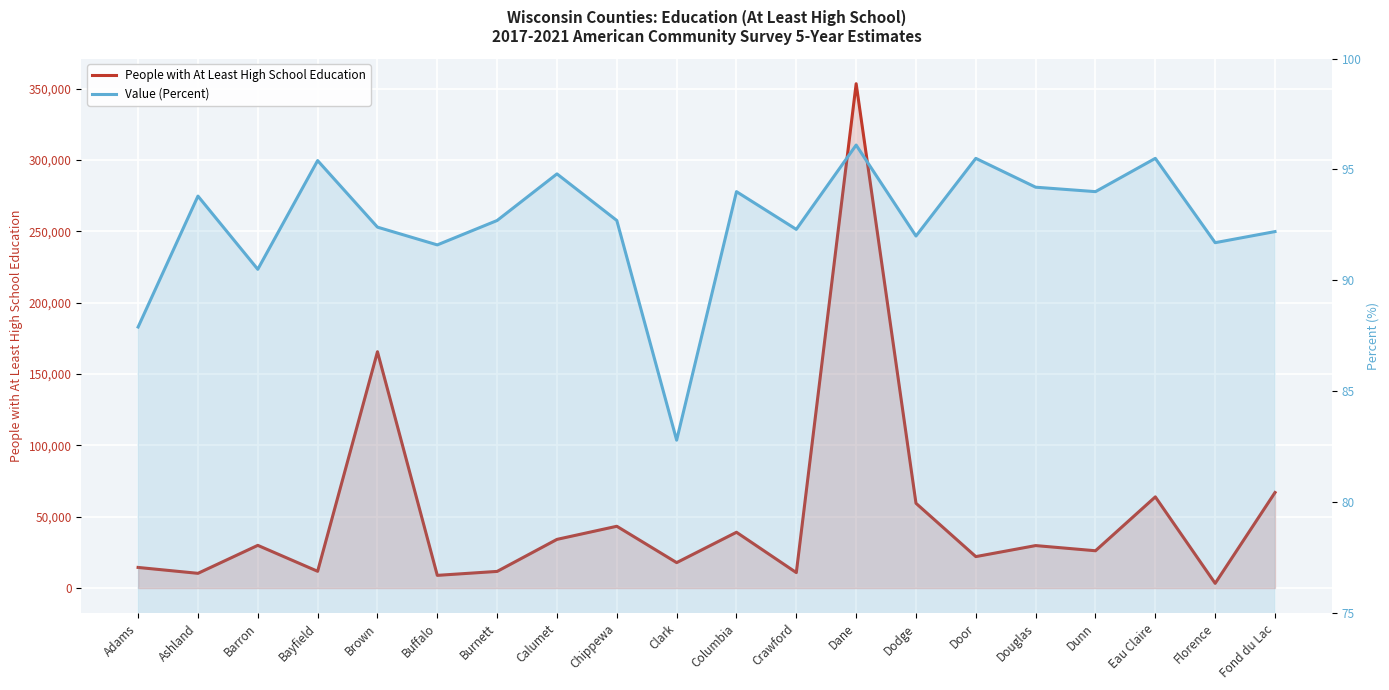

What are all the series names shown in the legend?

People with At Least High School Education, Value (Percent)